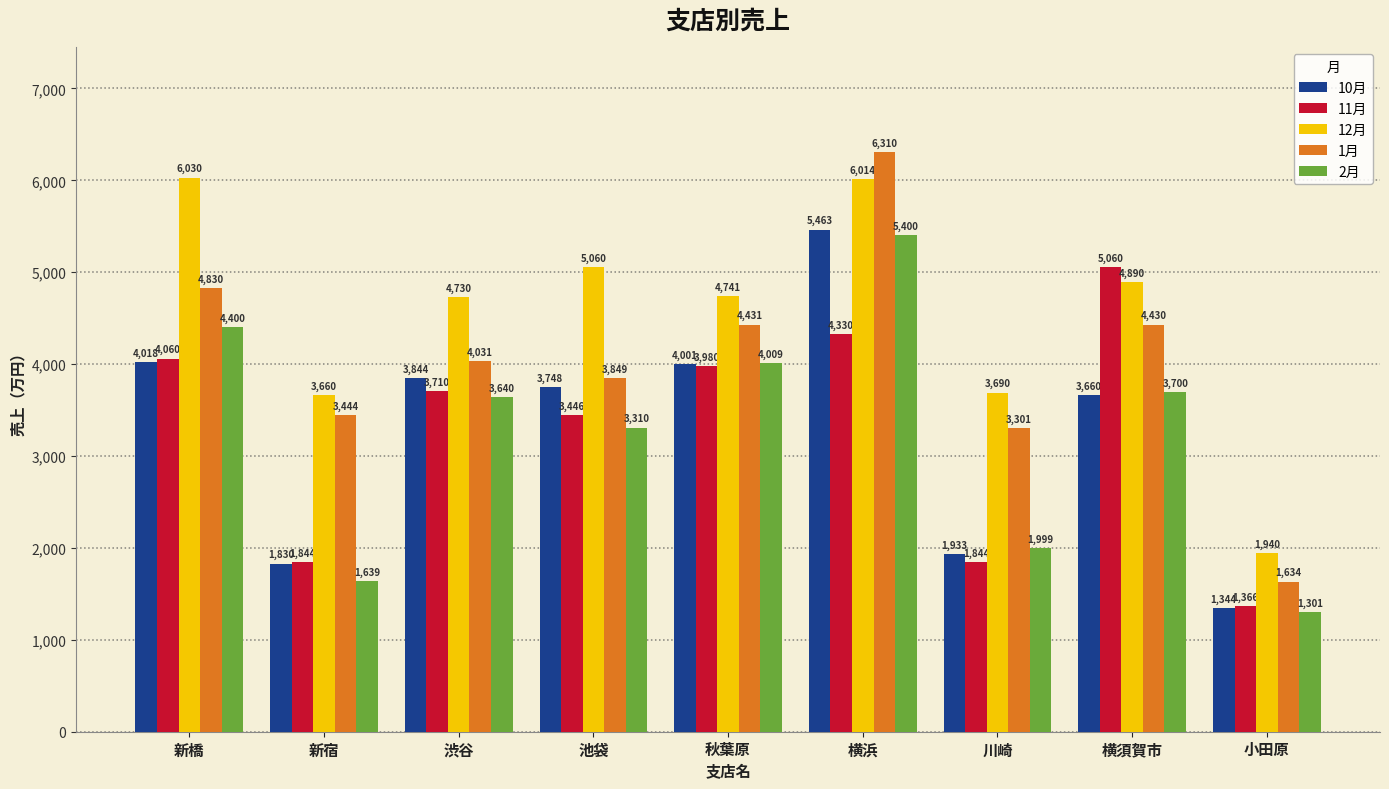

Which category has the highest value in the 2月 series?

横浜